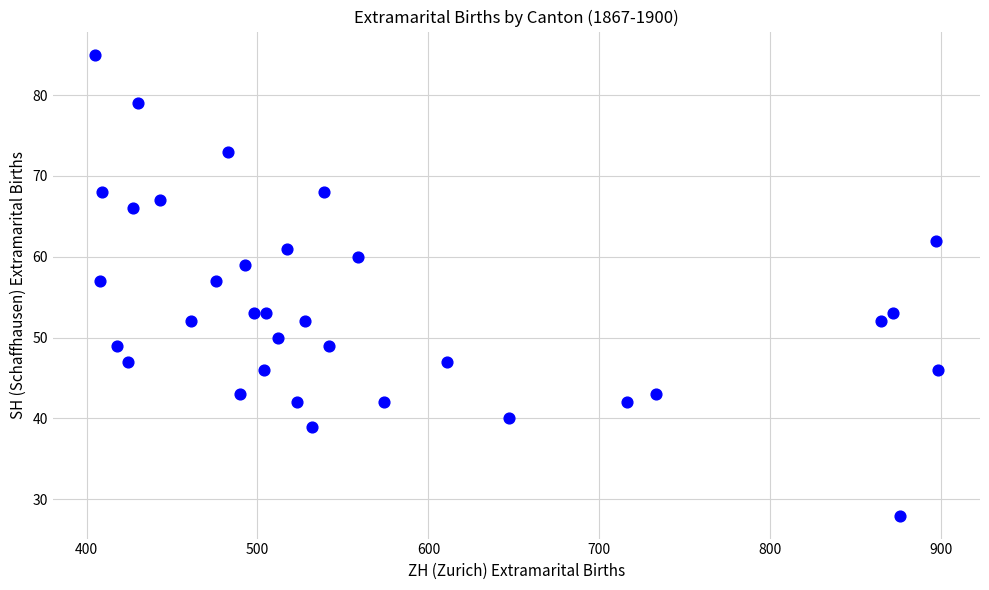

What is the range of Y values (max minus min)?

57